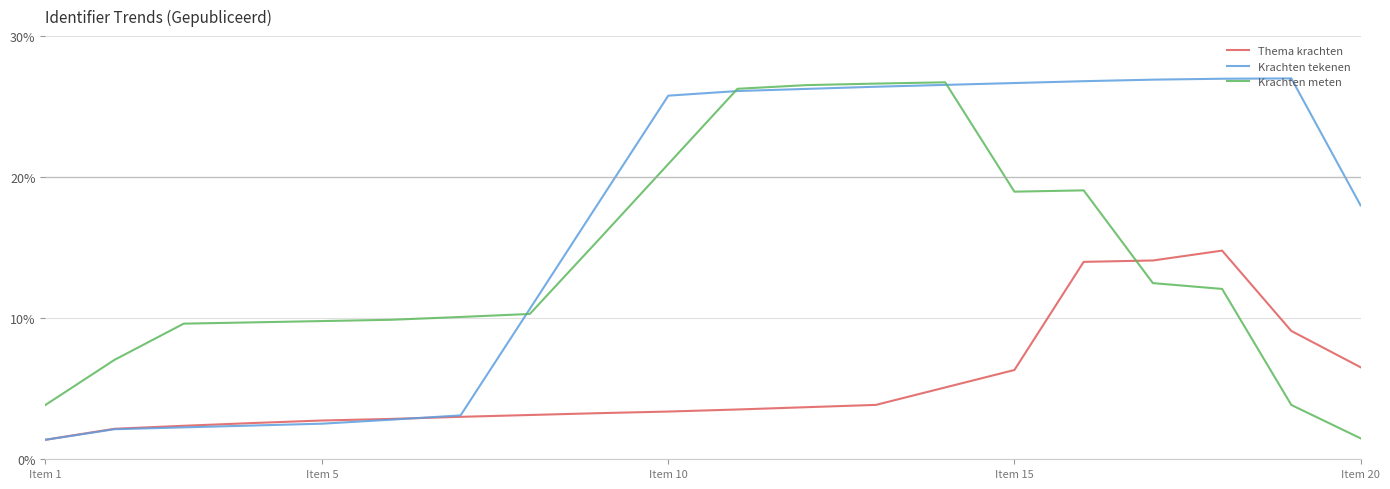

What is the difference between the maximum and second lowest values in the Thema krachten series?

12.6